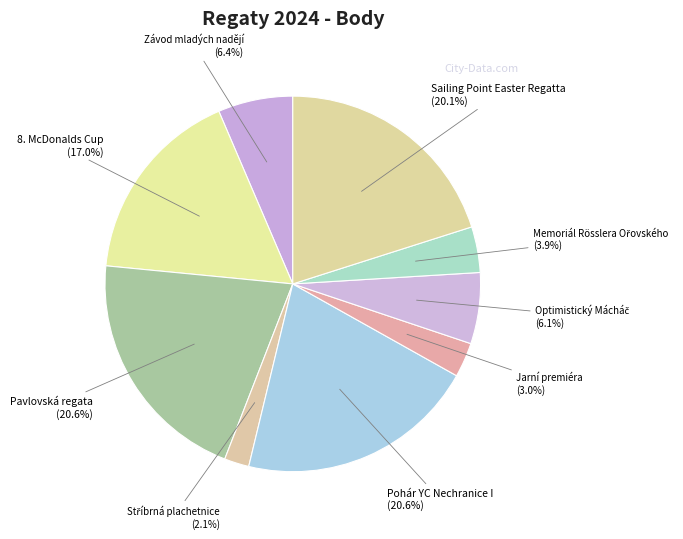

Between 8. McDonalds Cup (17.0%) and Závod mladých nadějí (6.4%), which is larger?

8. McDonalds Cup (17.0%)